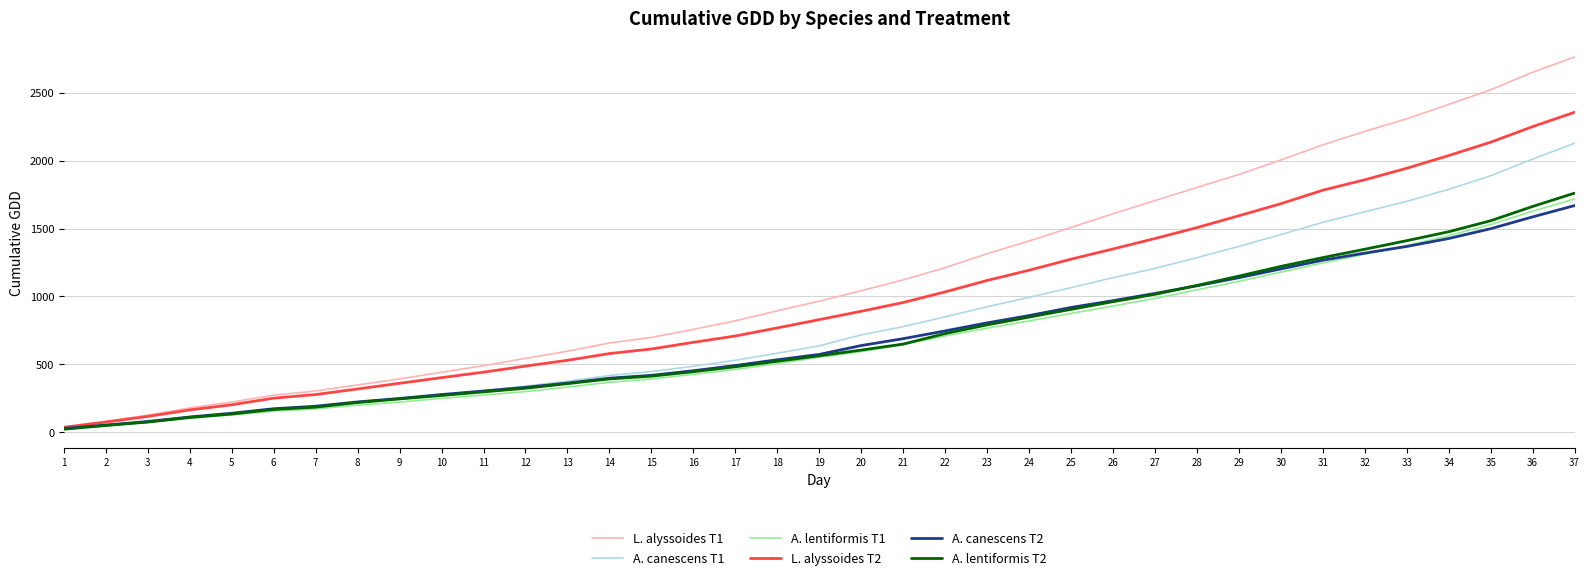

Which series has the largest range (max minus min)?

L. alyssoides T1